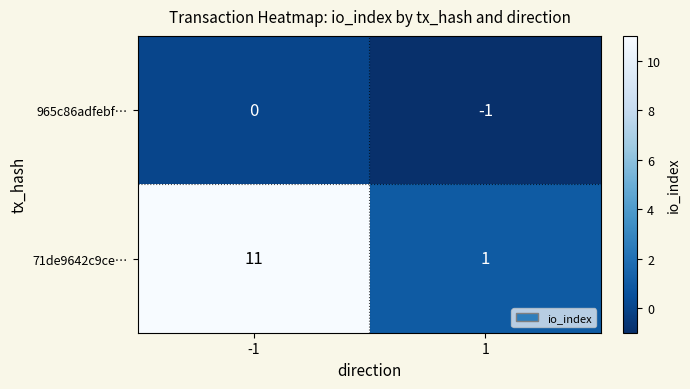

List the series in order of their peak value, lowest first.

965c86adfebf…, 71de9642c9ce…